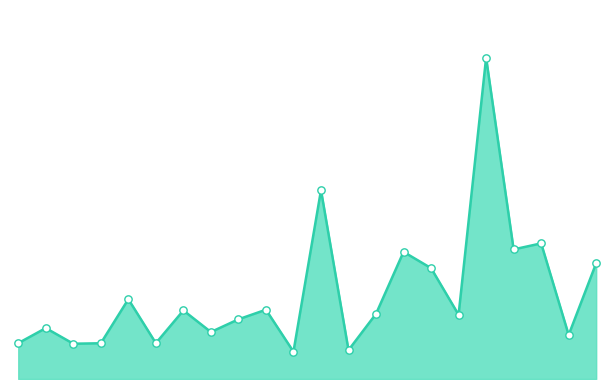

Which series reaches the maximum Y coordinate?

決算額_line